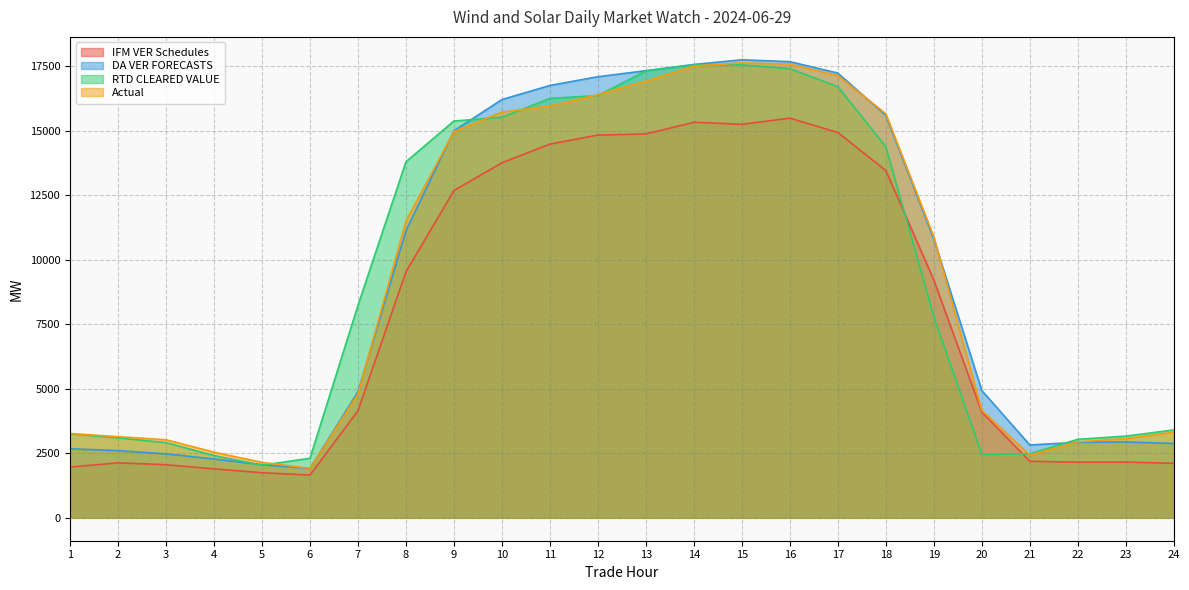

What is the highest value of the DA VER FORECASTS series?

17756.3